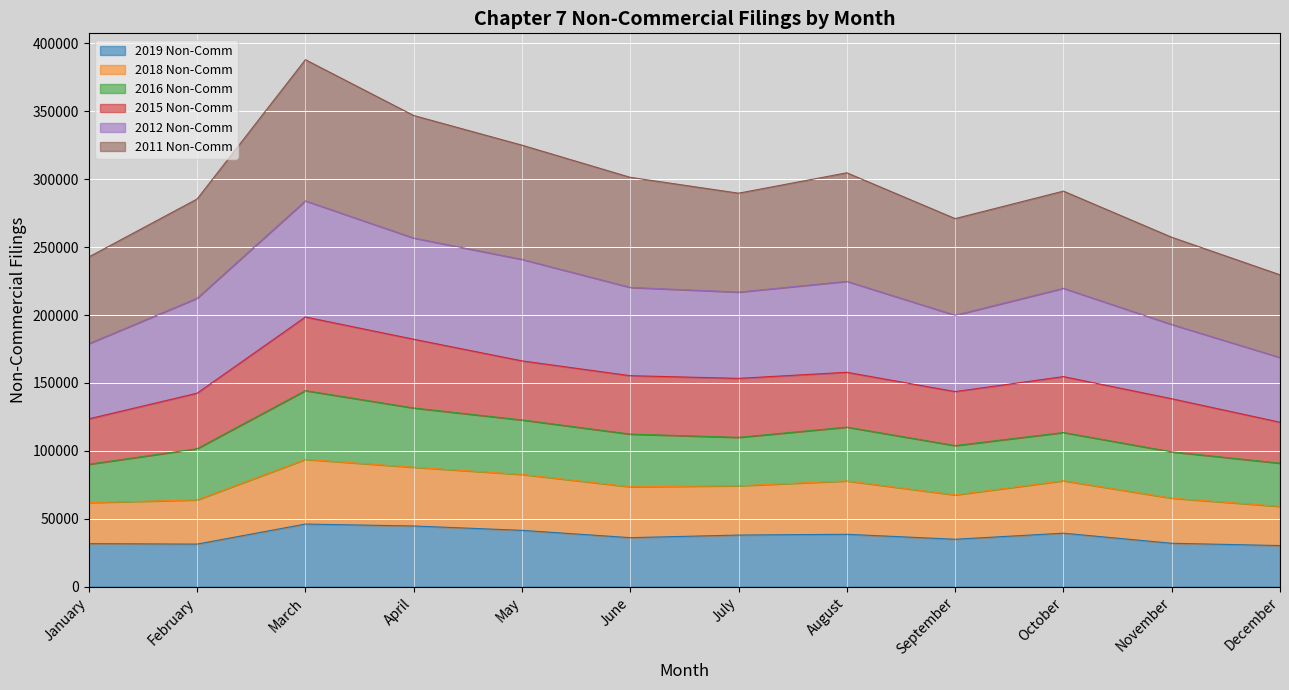

Count the number of categories in the chart.

12